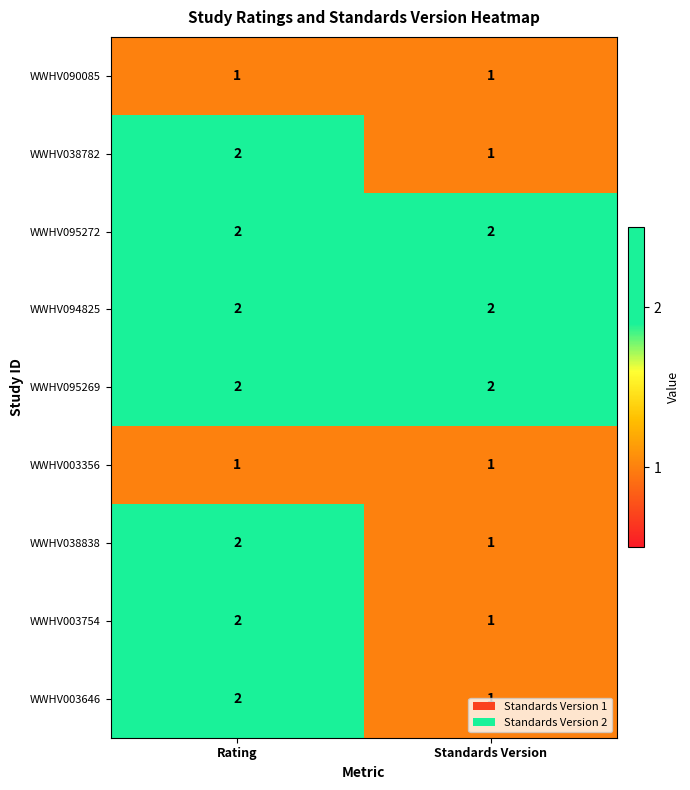

What is the sum of the WWHV095269 values at Standards Version and Rating?

4